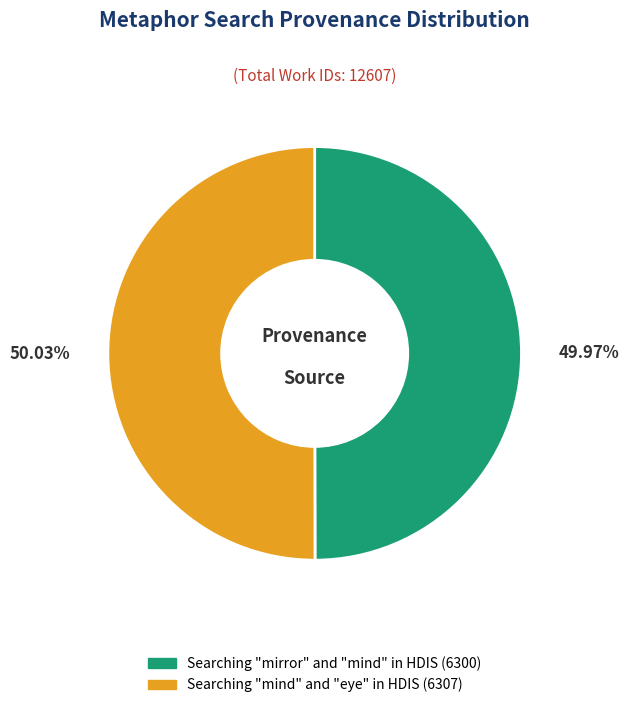

Does any single category account for the majority?

Yes